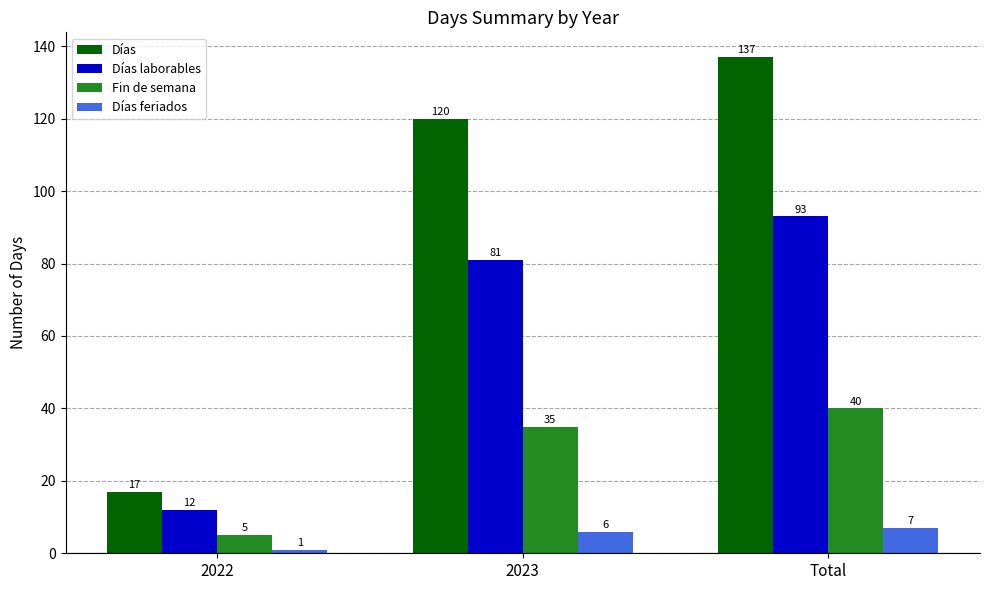

Which series changed the most between 2023 and Total?

Días